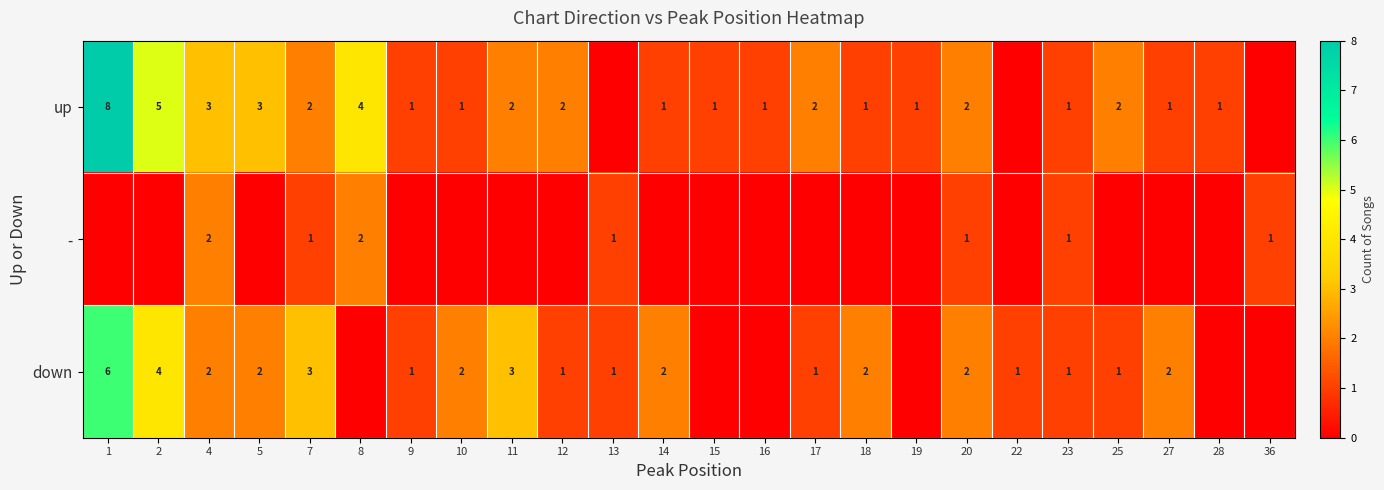

At which category does the chart reach its minimum across all series?

13